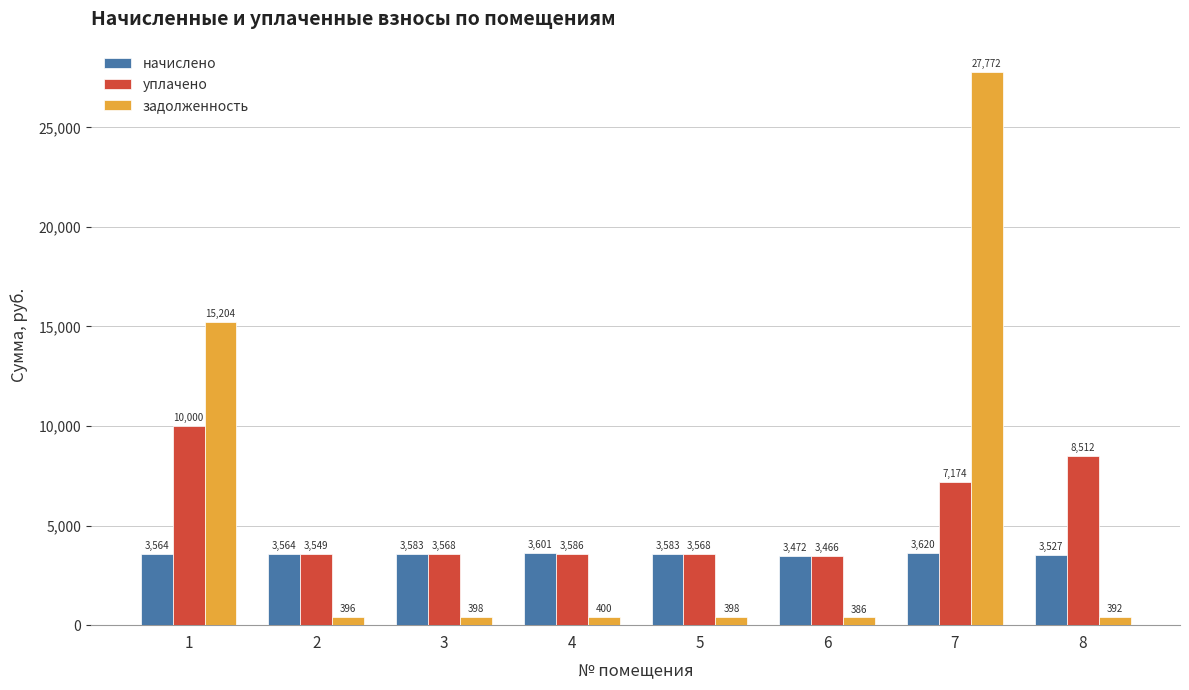

What are all the series names shown in the legend?

начислено, уплачено, задолженность